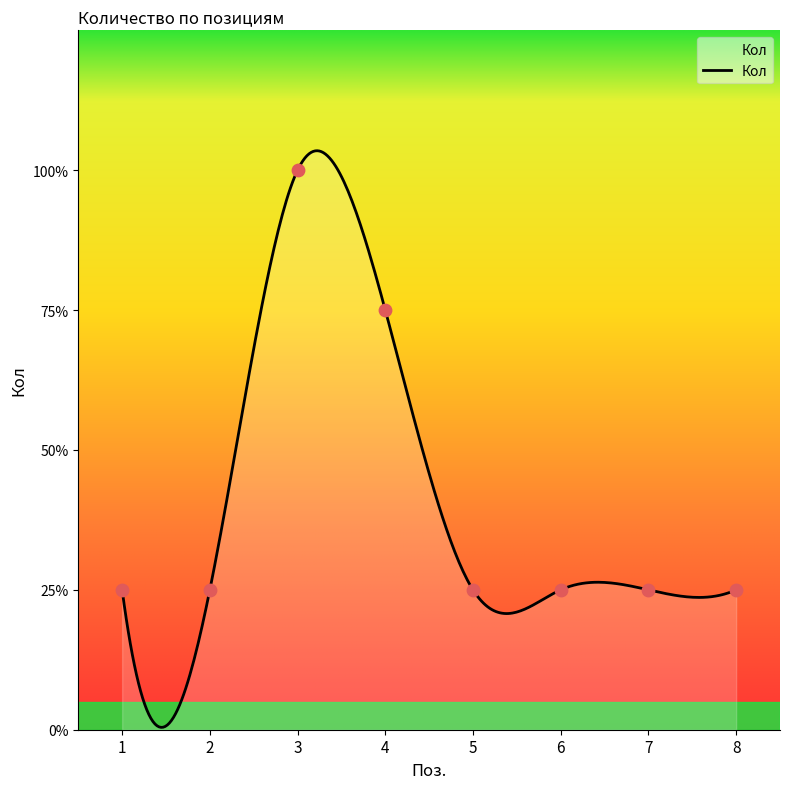

Which has a higher value, 1 or 3?

3